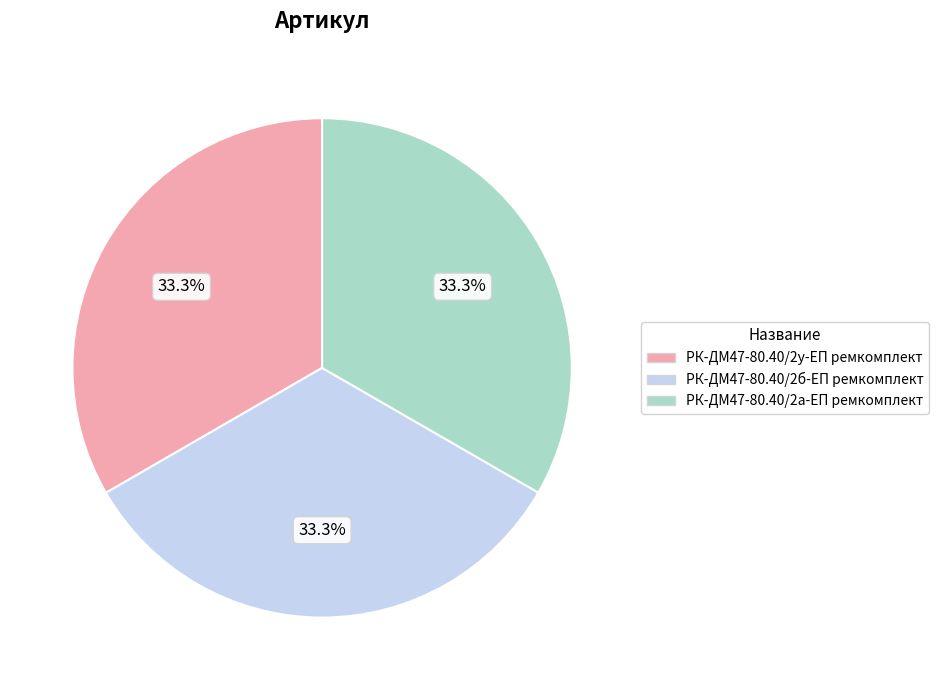

Approximately how many times larger is the value at РК-ДМ47-80.40/2у-ЕП ремкомплект compared to РК-ДМ47-80.40/2б-ЕП ремкомплект?

1.0